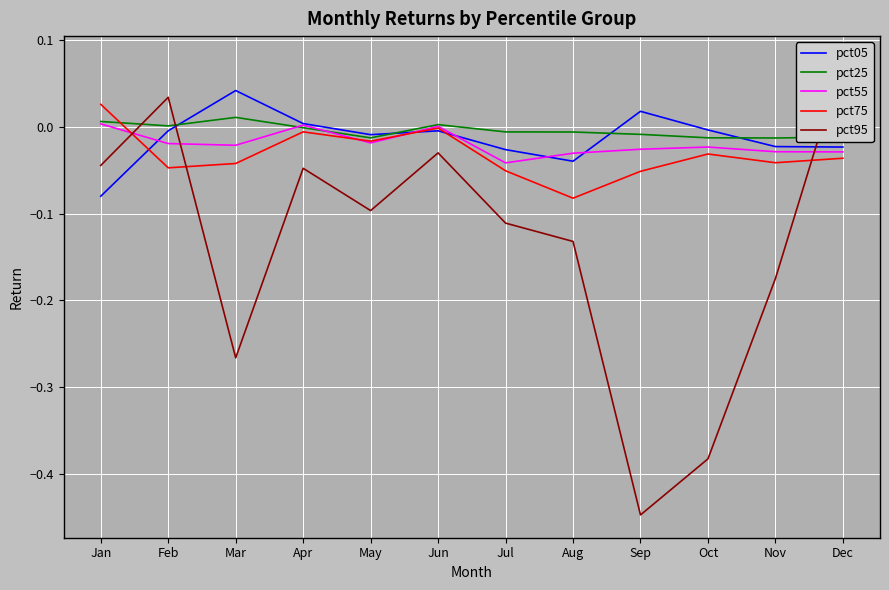

Rank the categories by pct95 value from highest to lowest.

Dec, Feb, Jun, Jan, Apr, May, Jul, Aug, Nov, Mar, Oct, Sep